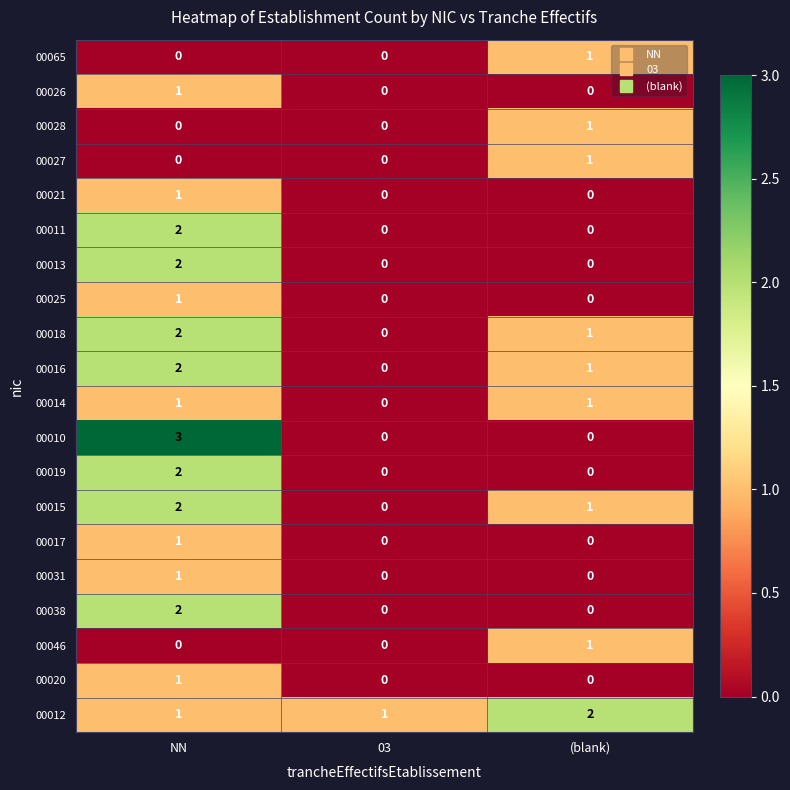

The 00031 series shows 0 at 03. True or false?

True